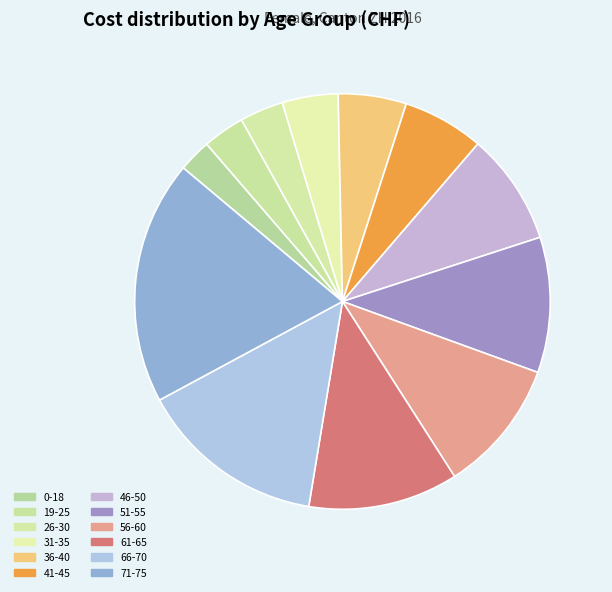

The 71-75 slice represents 19% of the pie. True or false?

True